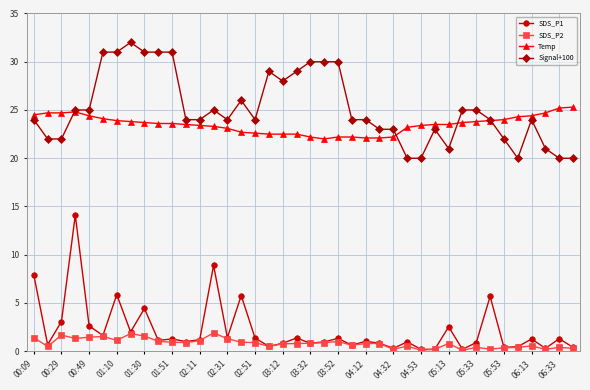

What is the value of the Temp point at the 1st from the left?

24.5